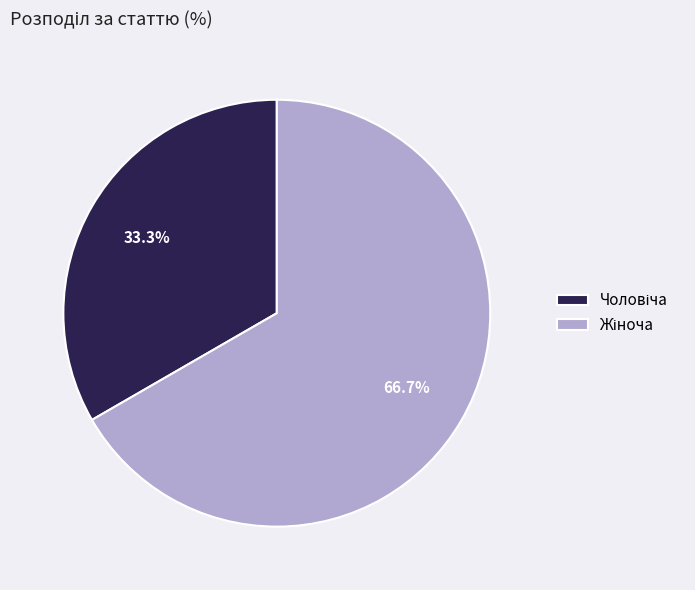

Does any single category account for the majority?

Yes